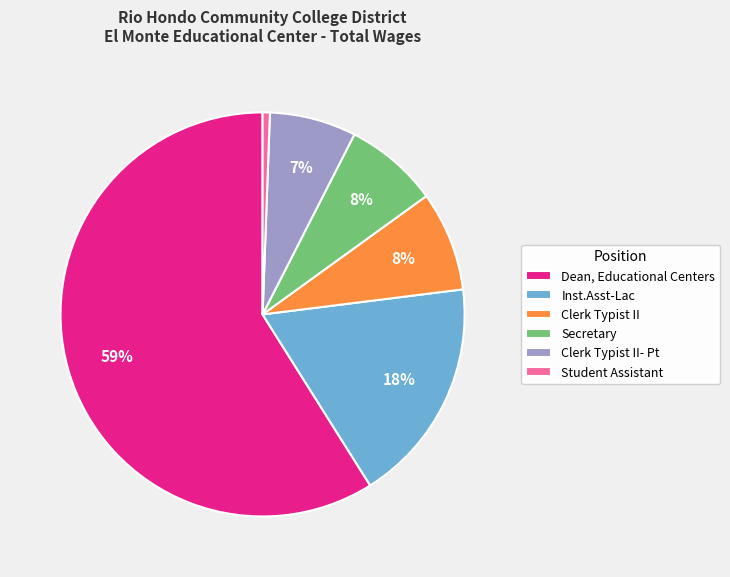

Between Student Assistant and Secretary, which is larger?

Secretary